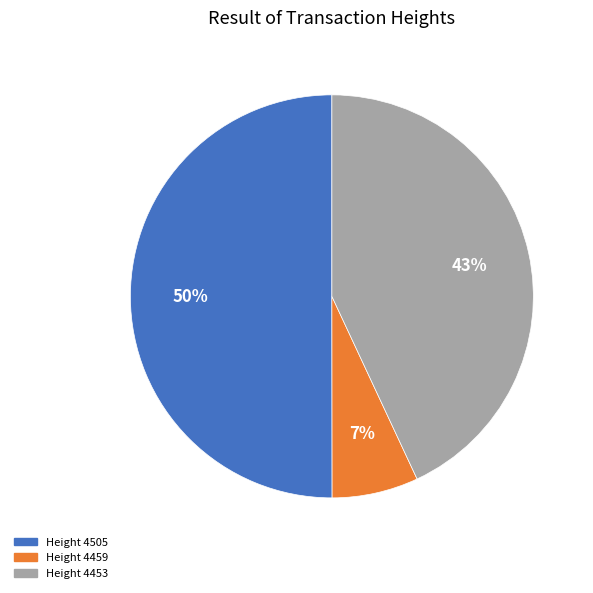

Rank the categories by value from lowest to highest.

Height 4459, Height 4453, Height 4505